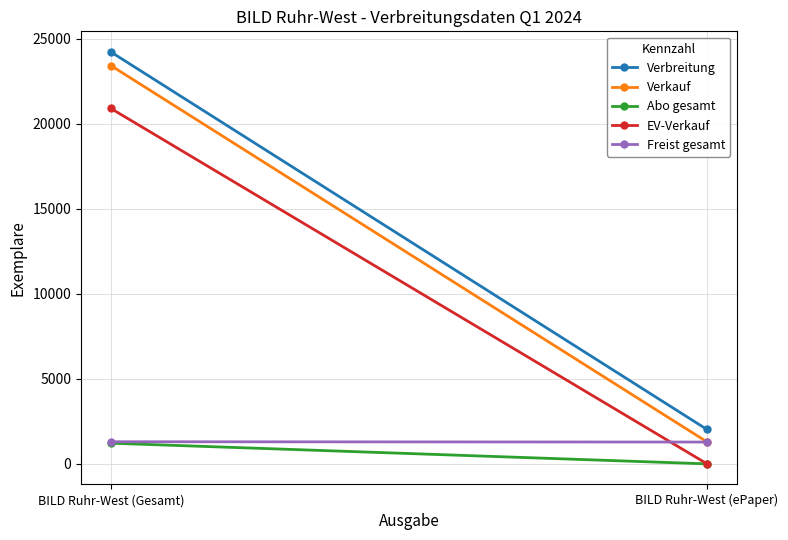

Between BILD Ruhr-West (Gesamt) and BILD Ruhr-West (ePaper), which series saw the biggest shift?

Verbreitung